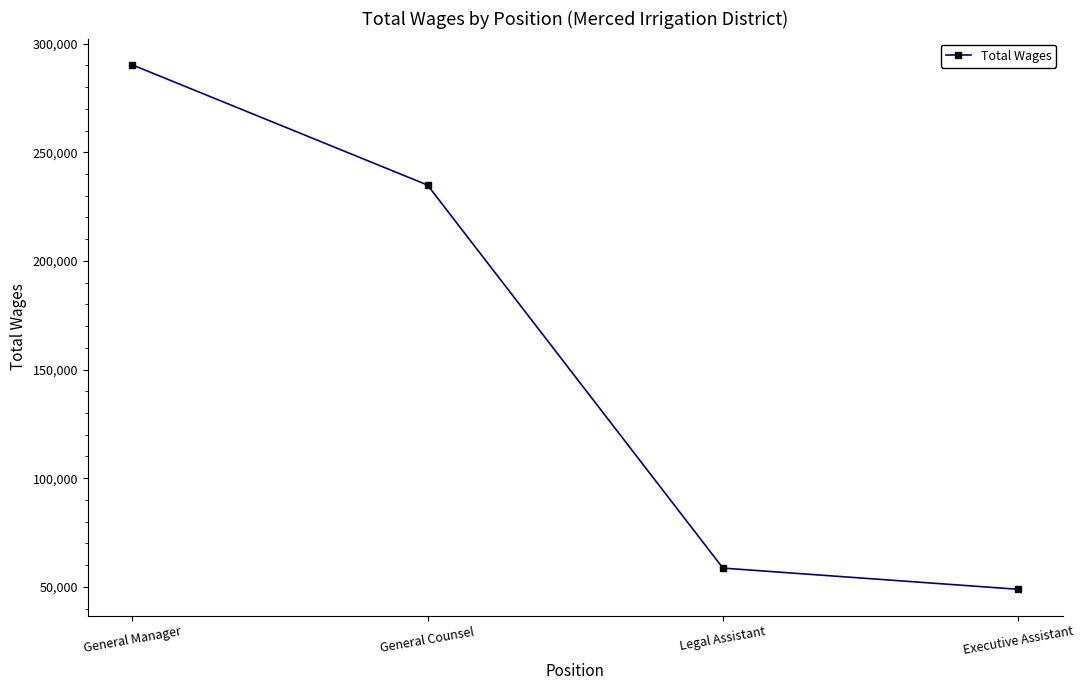

Rank the categories by value from lowest to highest.

Executive Assistant, Legal Assistant, General Counsel, General Manager